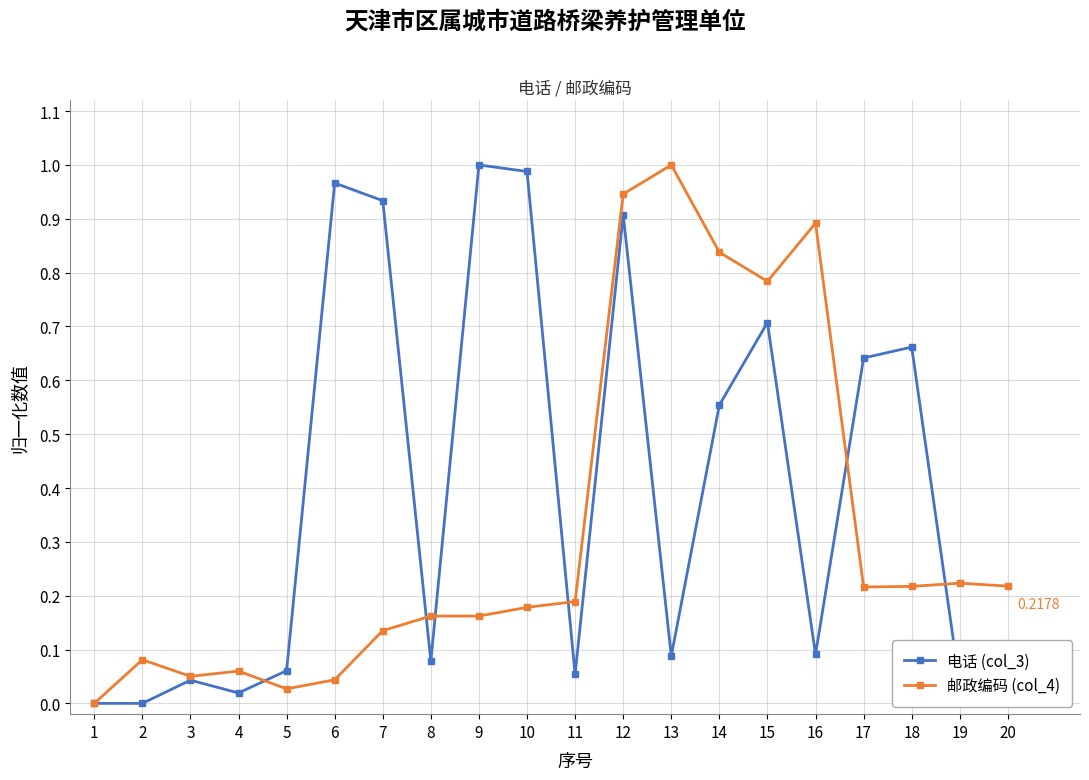

Is the value of 邮政编码 (col_4) at 12 greater than the value of 电话 (col_3) at 9?

No